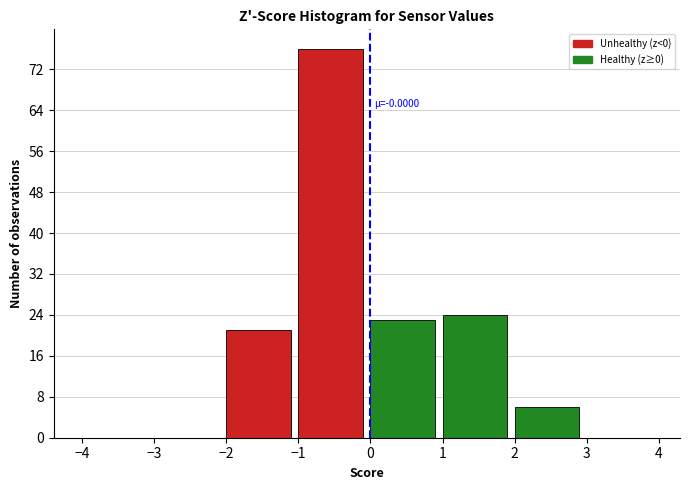

Which range on the x-axis has the tallest bar?

-1 to 0